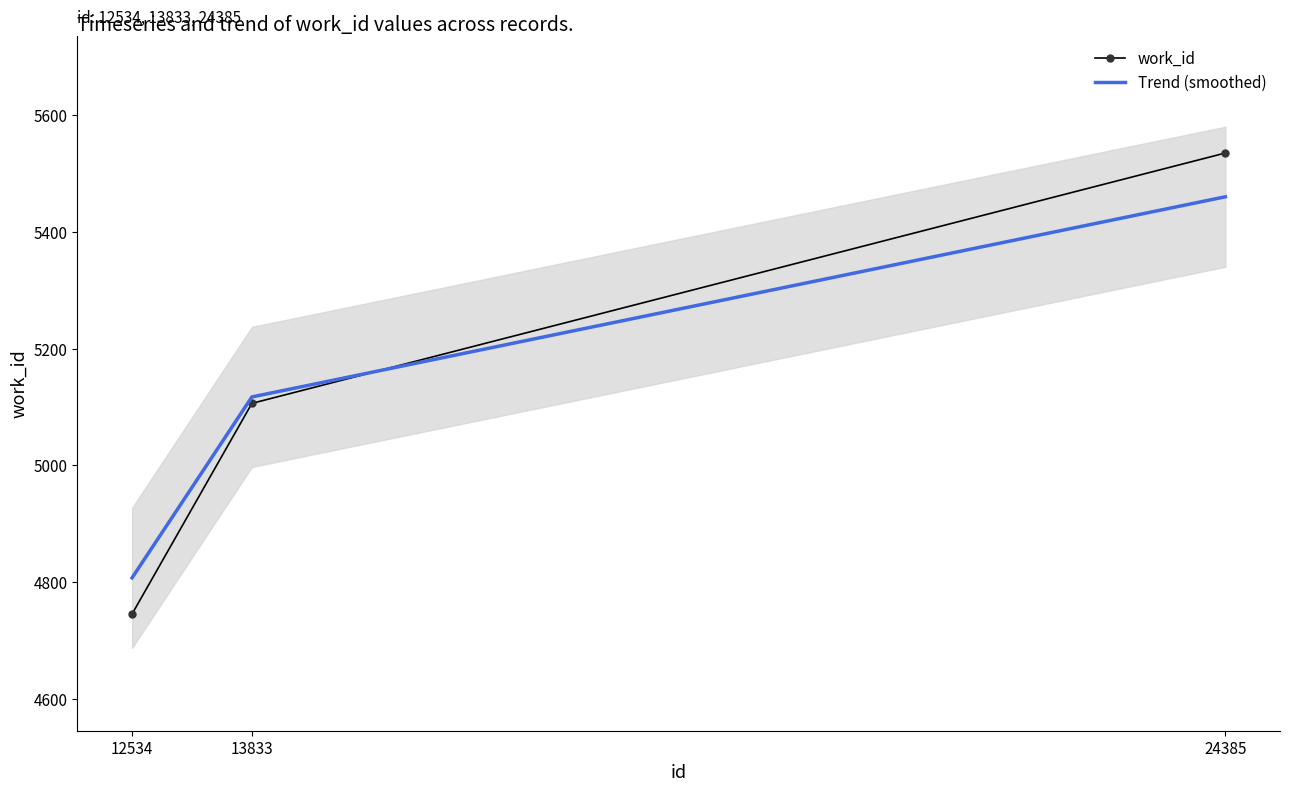

At how many categories does at least one series exceed 4947?

2